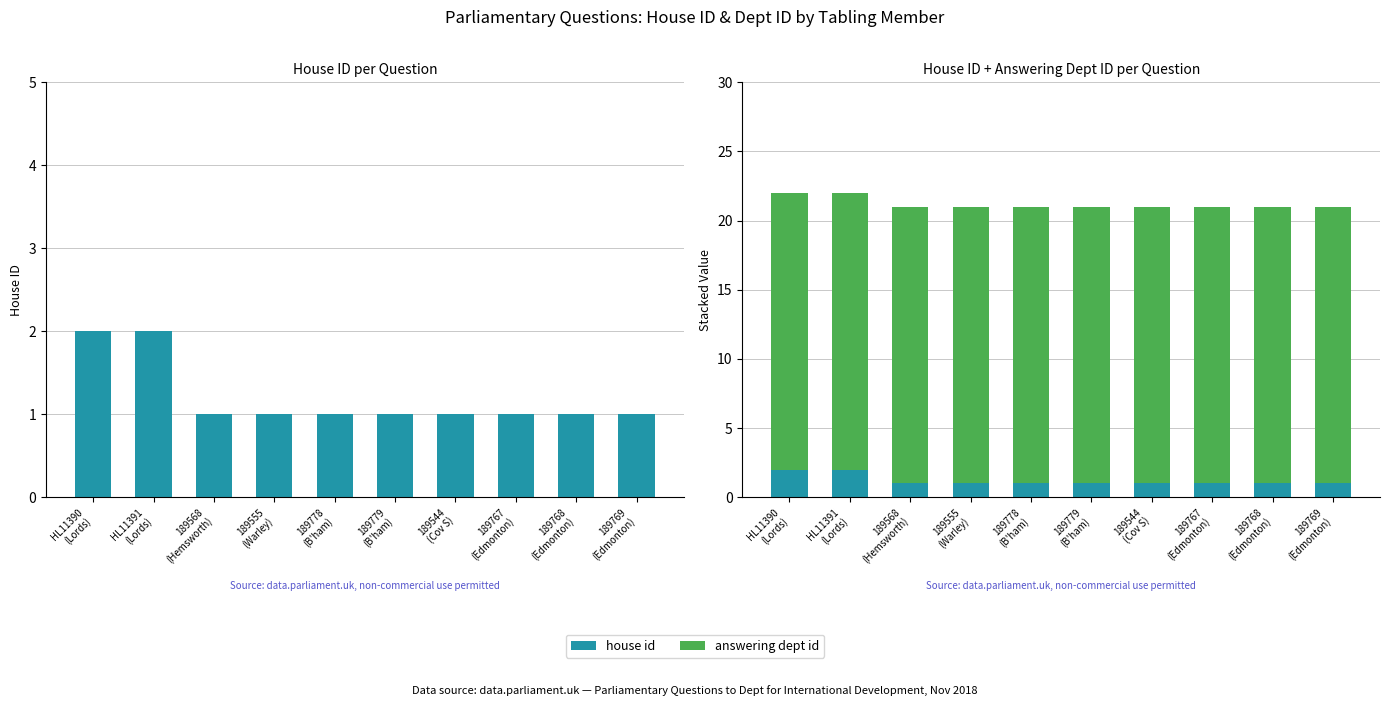

Count the house id values in the range 1 to 2.

10